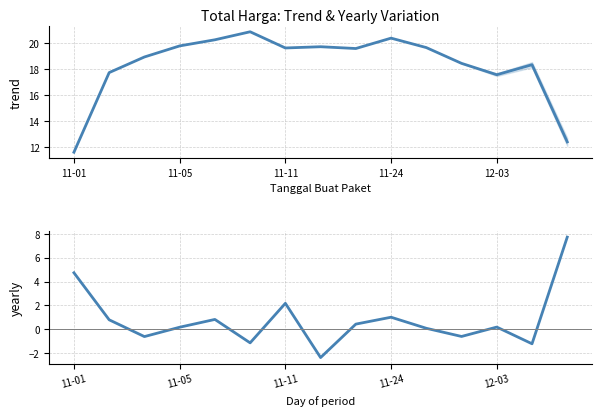

What is the highest value of the Total Harga (aggregated) series?

20.9